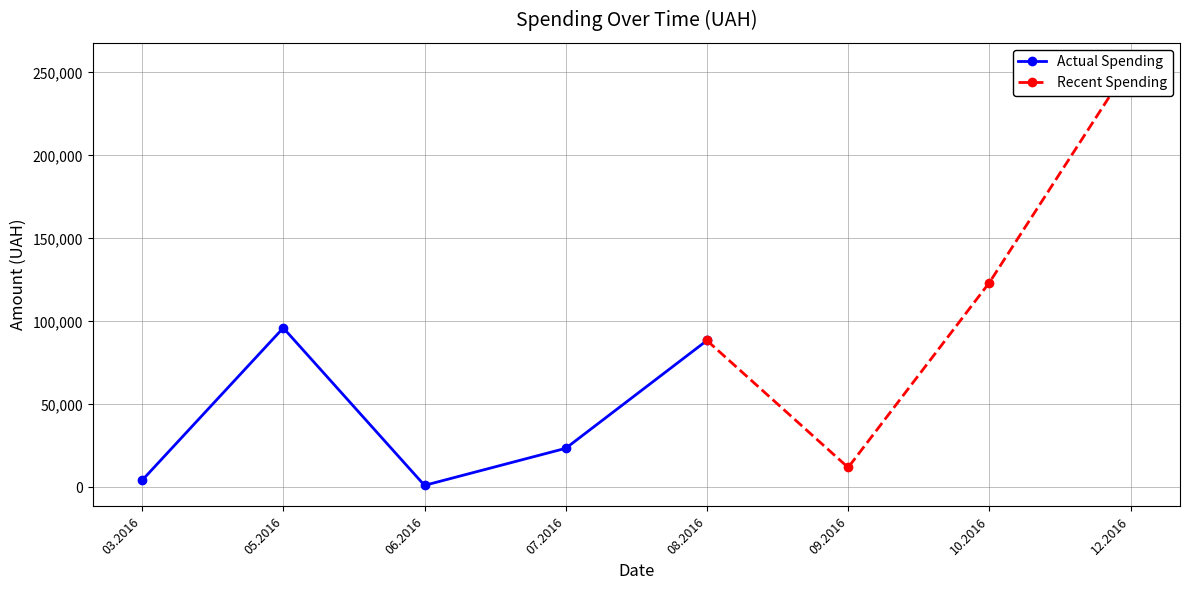

In Actual Spending, how many points are higher than both neighbors (excluding endpoints)?

1